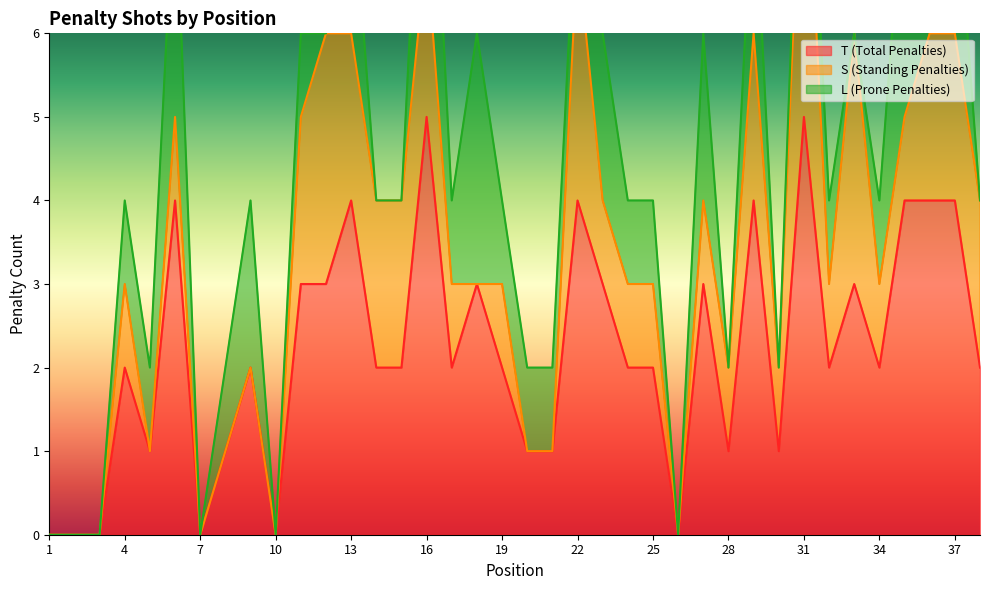

What is the maximum value for T (Total Penalties)?

5